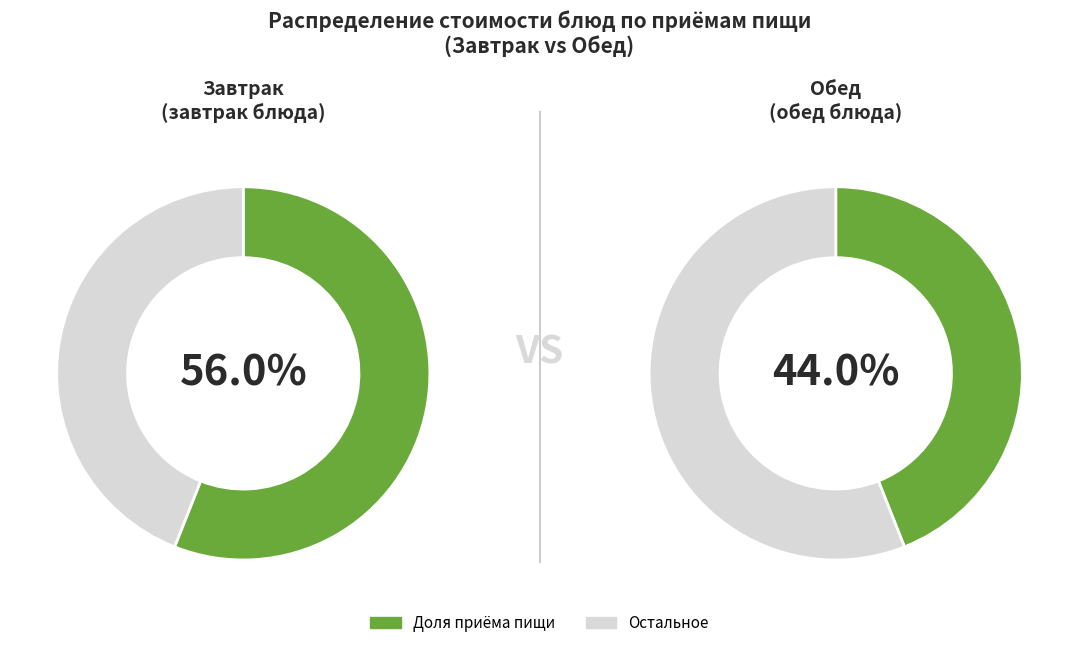

True or false: хлеб accounts for 1% of the total.

False